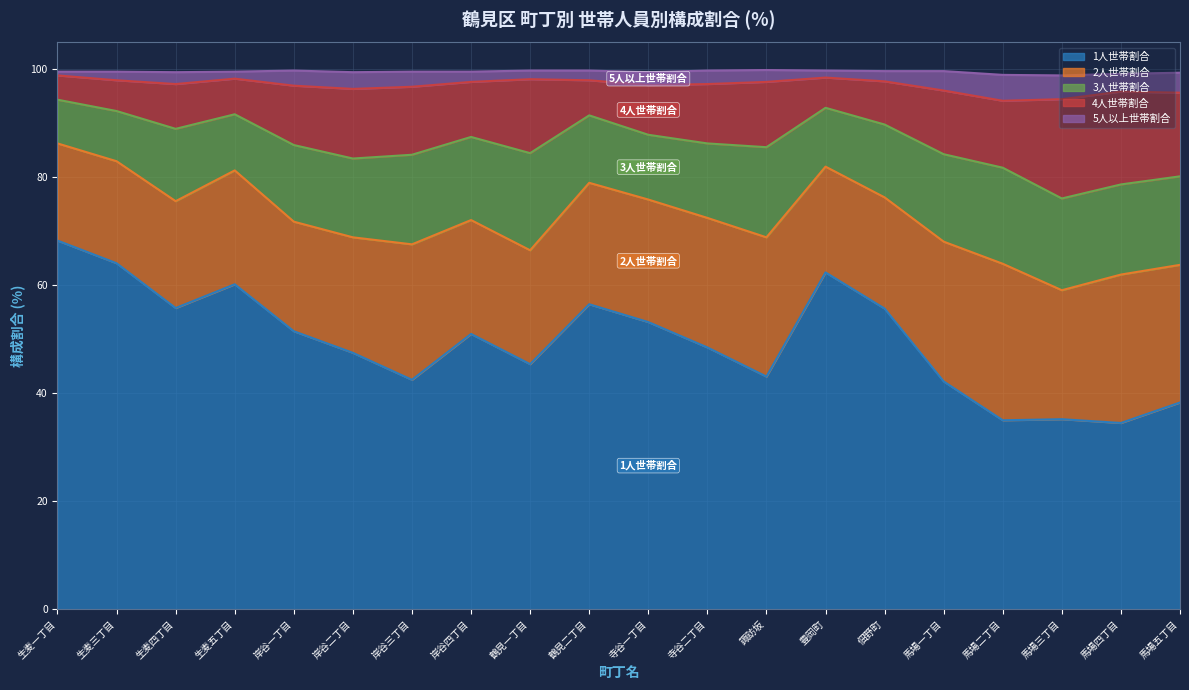

What is the total value across all series at 馬場三丁目?

98.9